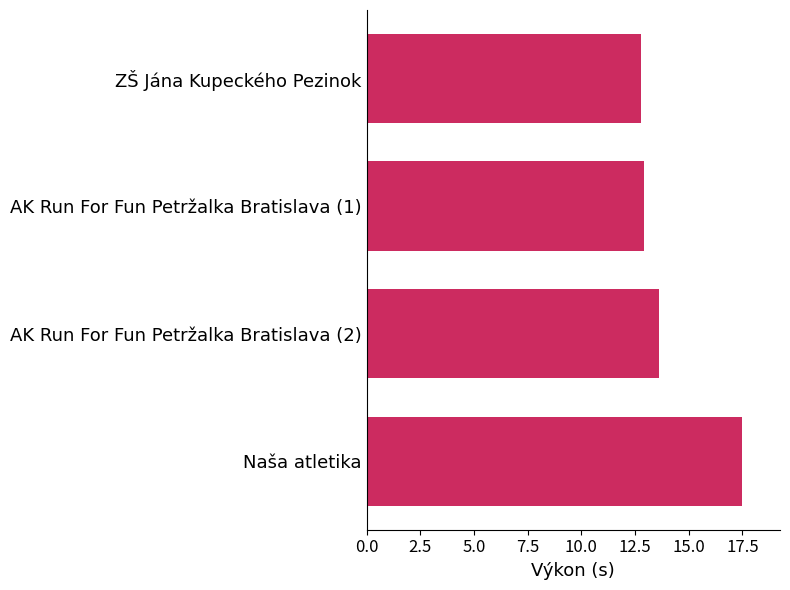

What is the difference between the second highest and second lowest values?

0.7